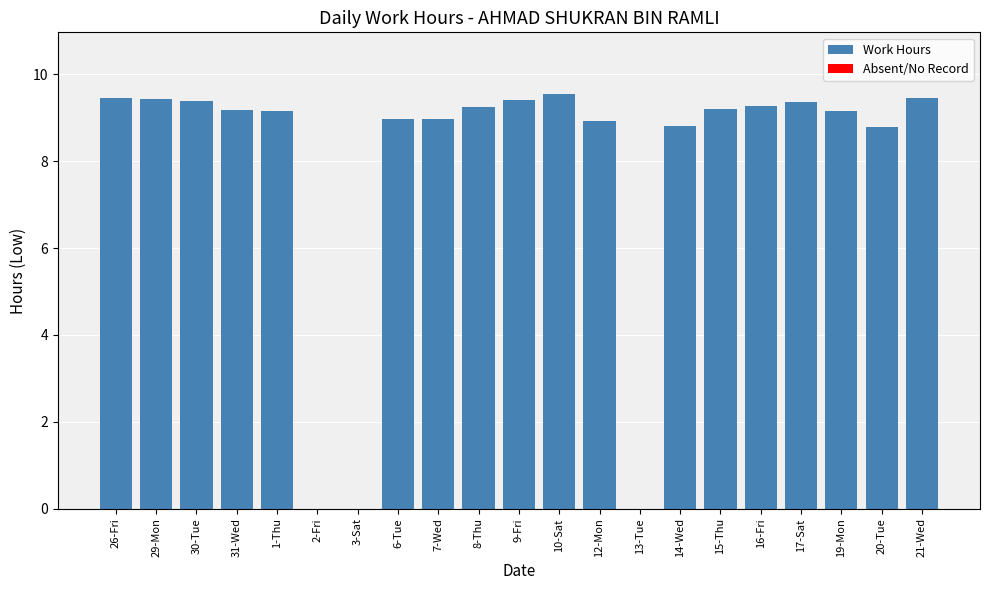

Which has a higher value, 12-Mon or 19-Mon?

19-Mon